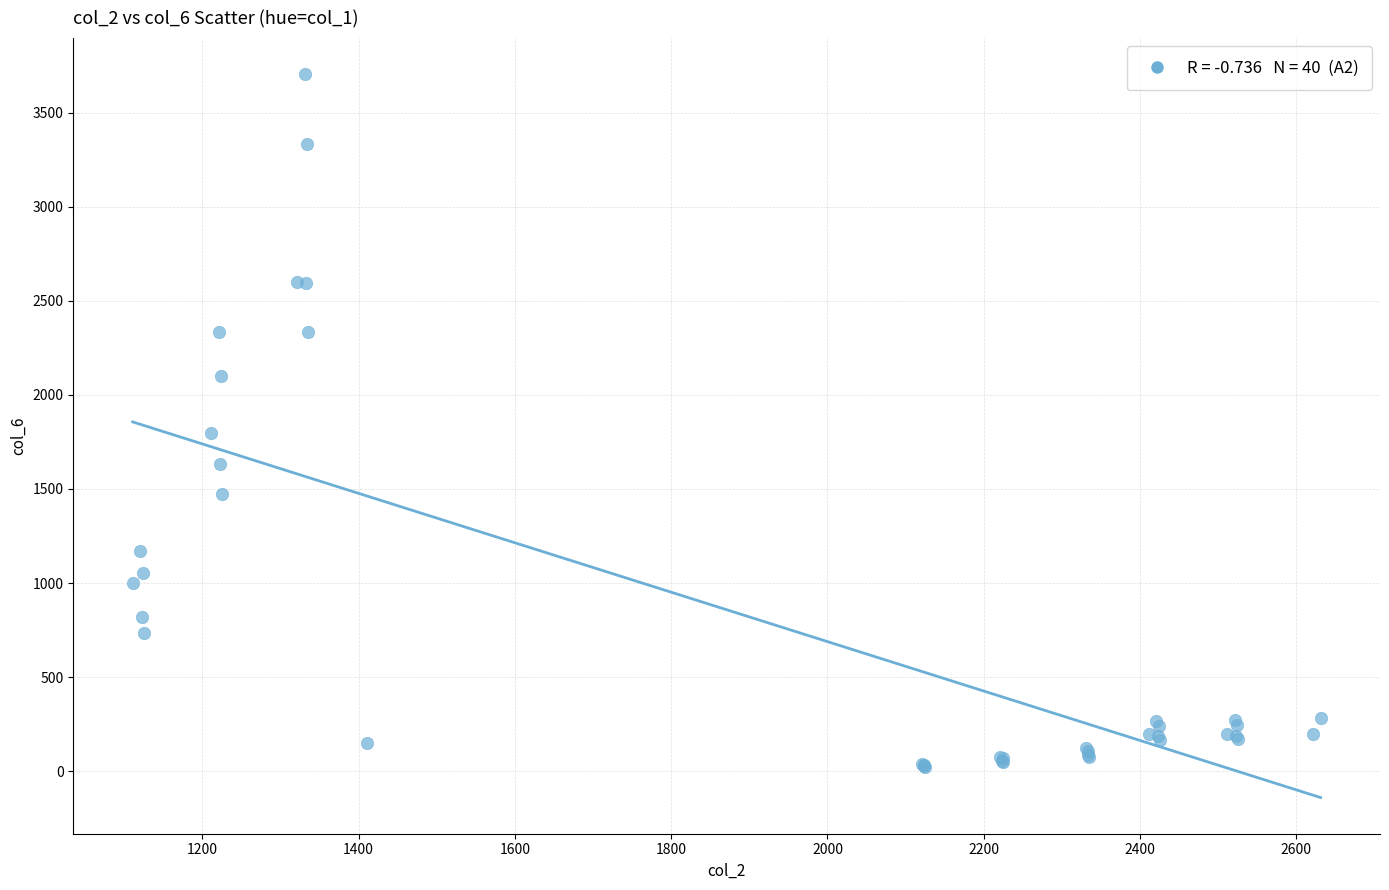

What Y value in the scatter plot is closest to 1864?

1800